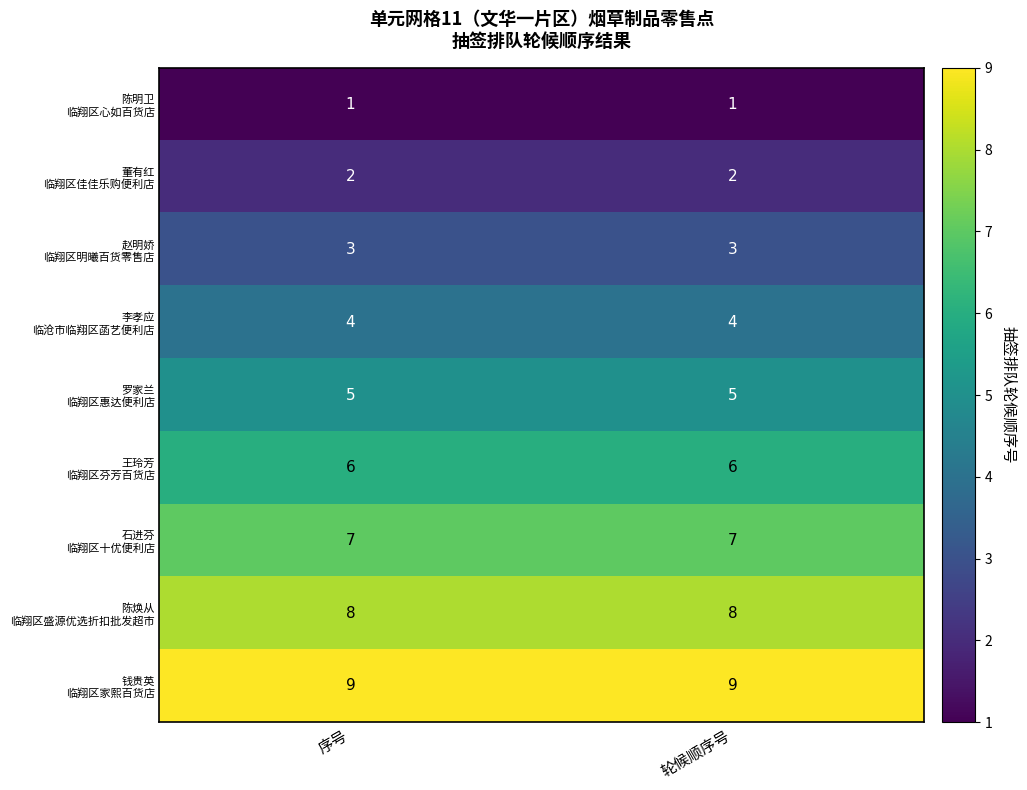

What is the greatest value displayed?

9